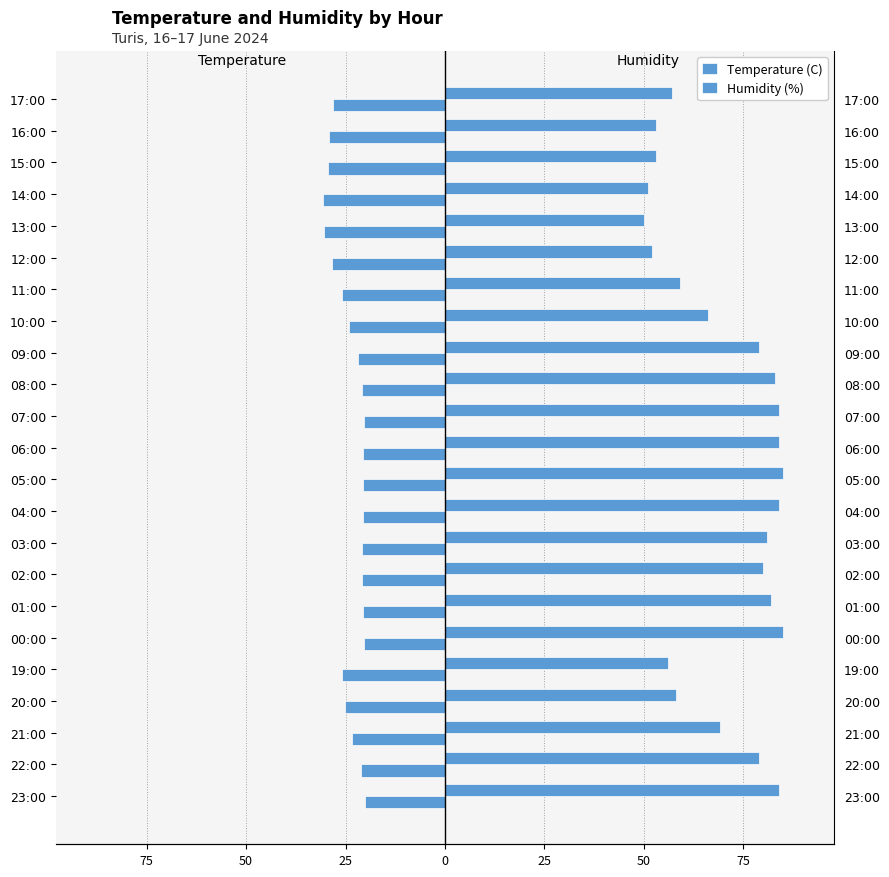

What value does the Temperature (C) series have at 12:00?

-28.4